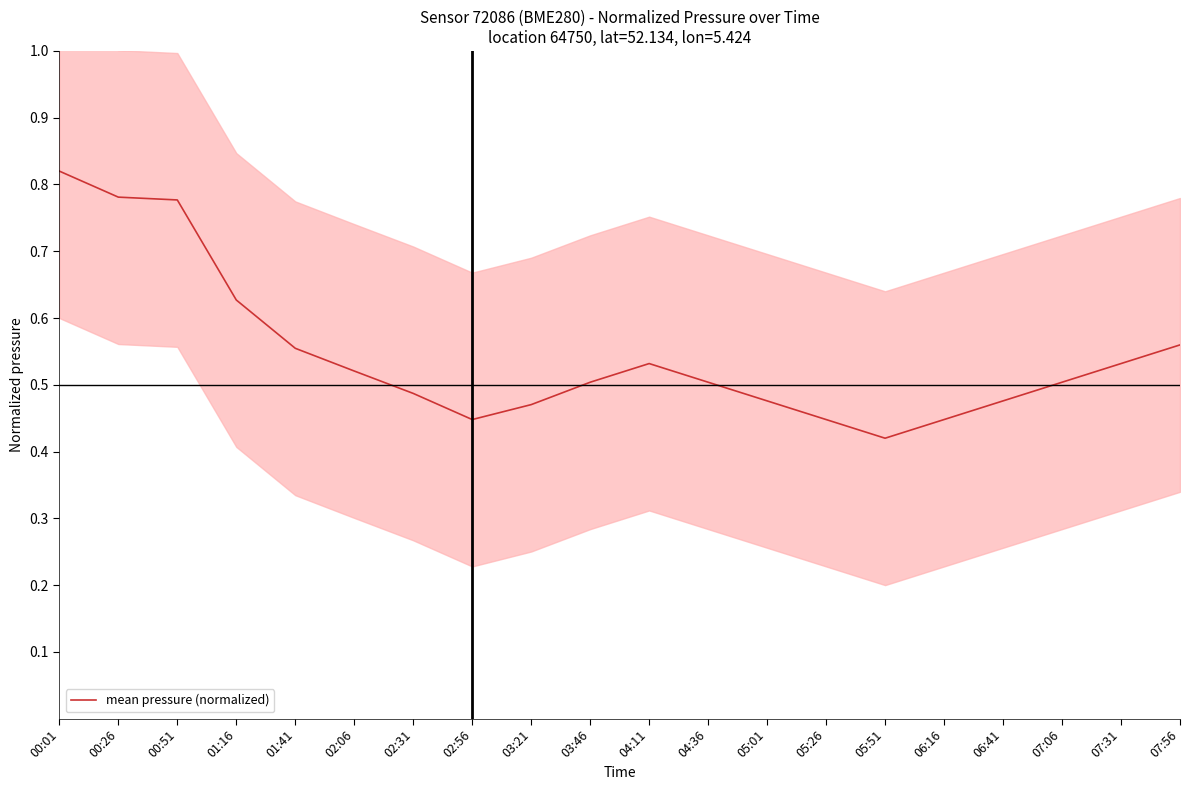

At which category does the data reach its first local valley?

02:56